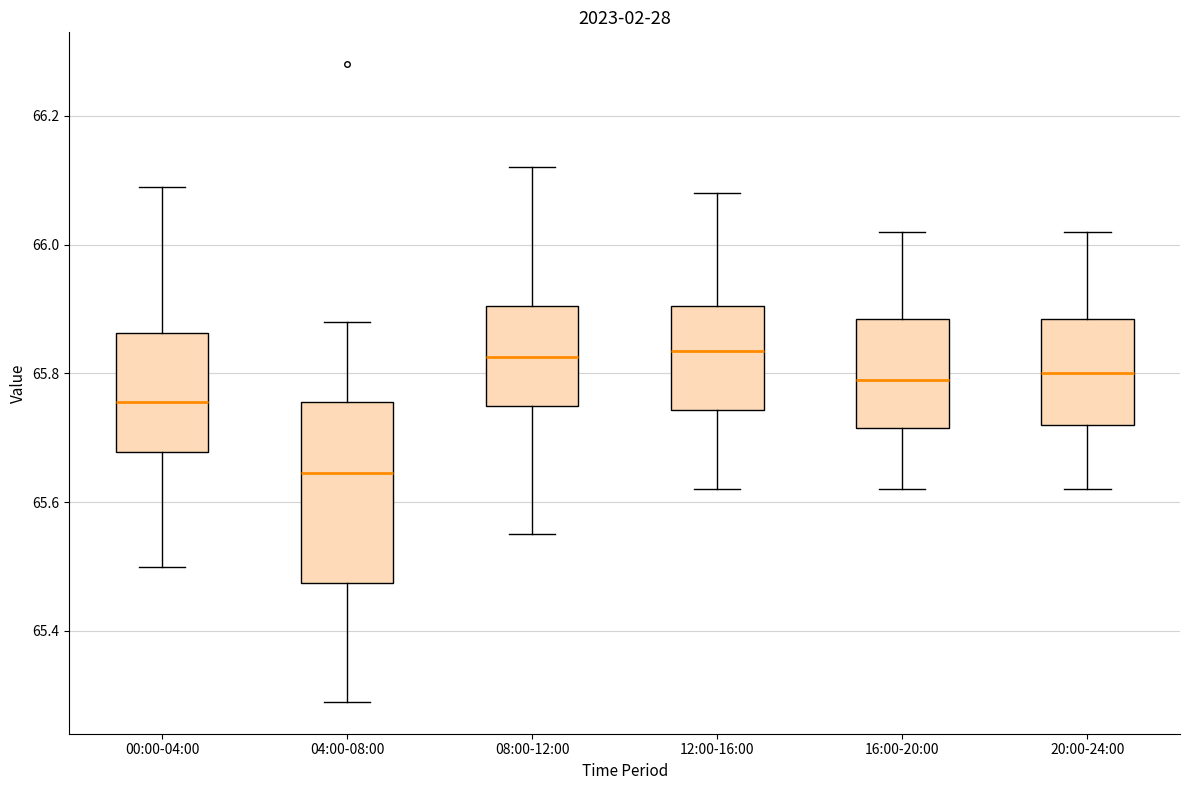

Which box has the lowest median line?

04:00-08:00